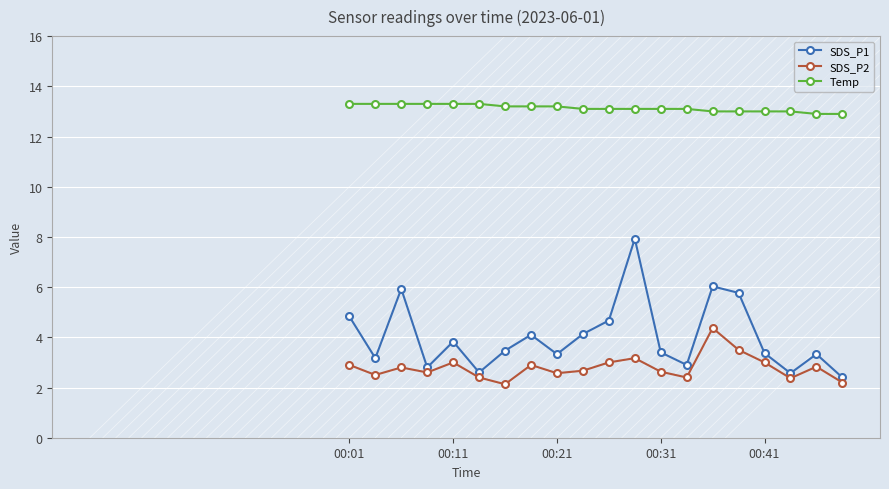

True or false: SDS_P1 and Temp intersect in this chart.

False